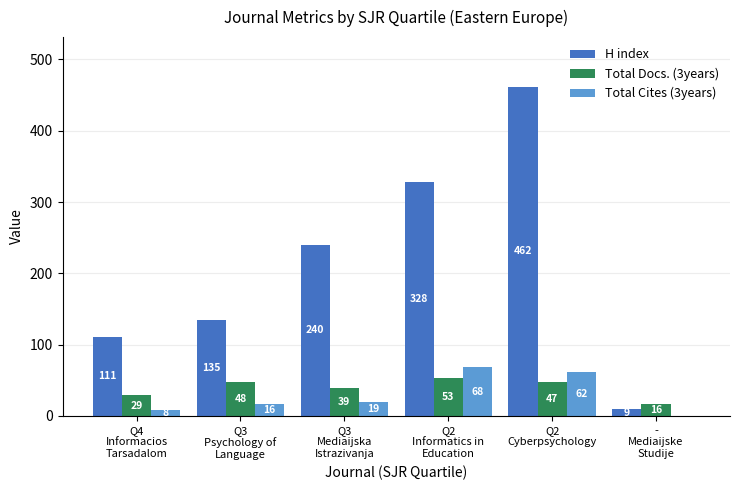

What is the average value of the Total Cites (3years) series?

29